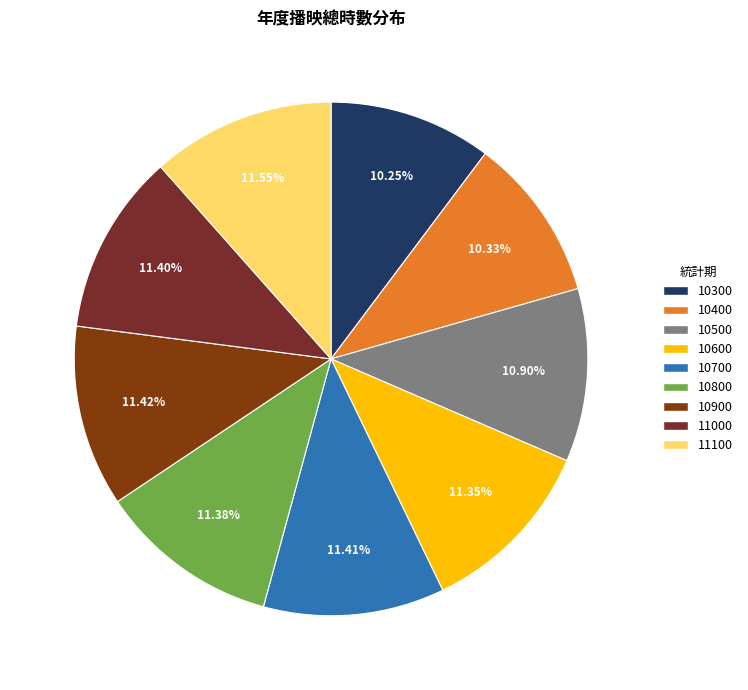

To the nearest percent, what is the average slice percentage?

11%